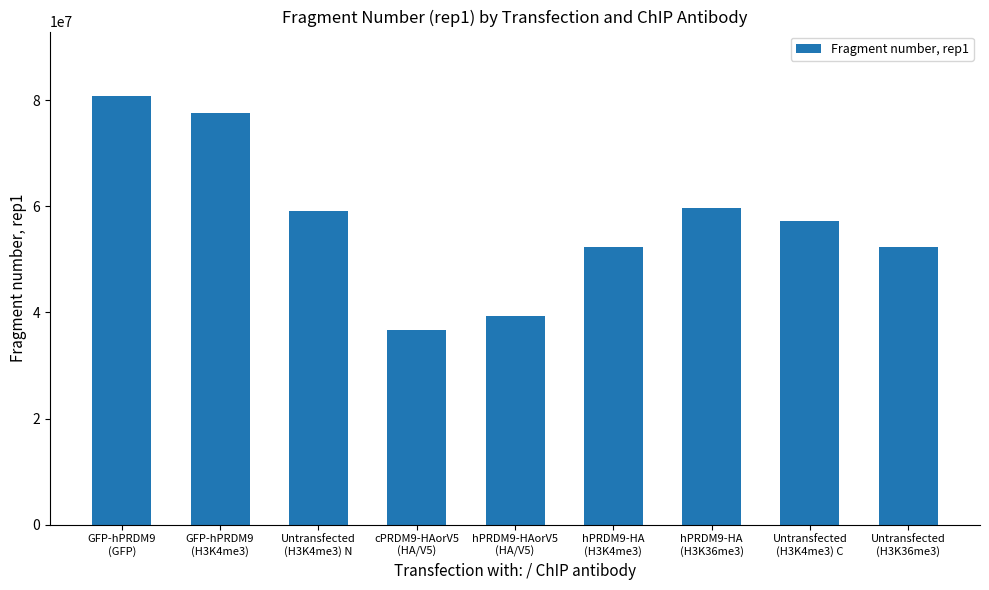

What is the smallest value displayed?

36662728